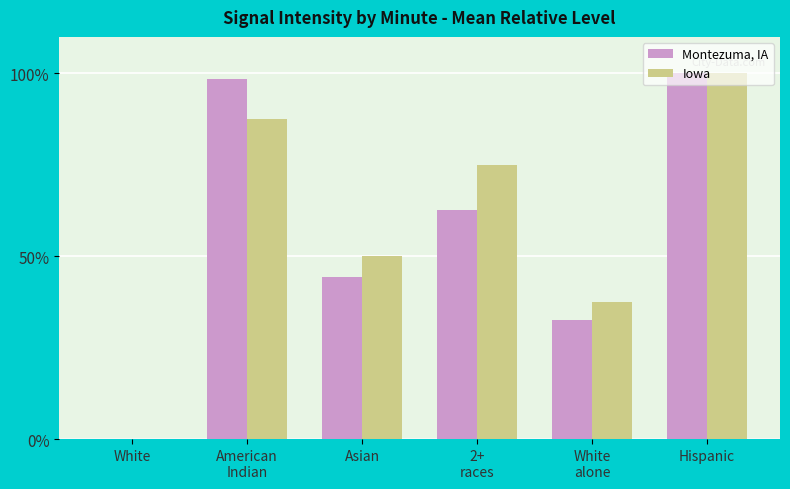

What is the maximum value shown in the chart?

100.0